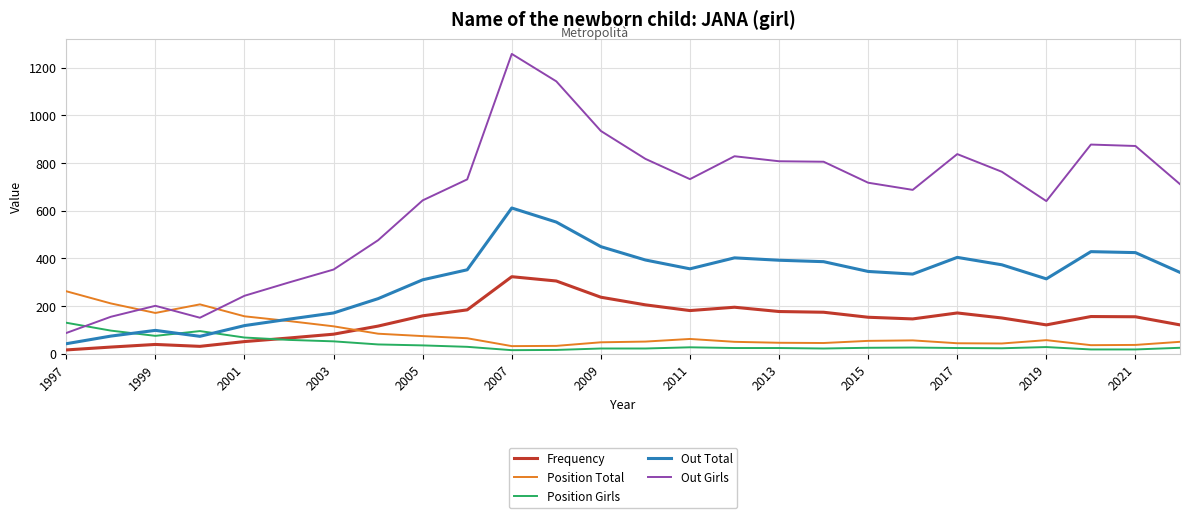

True or false: Frequency and Out Girls intersect in this chart.

False